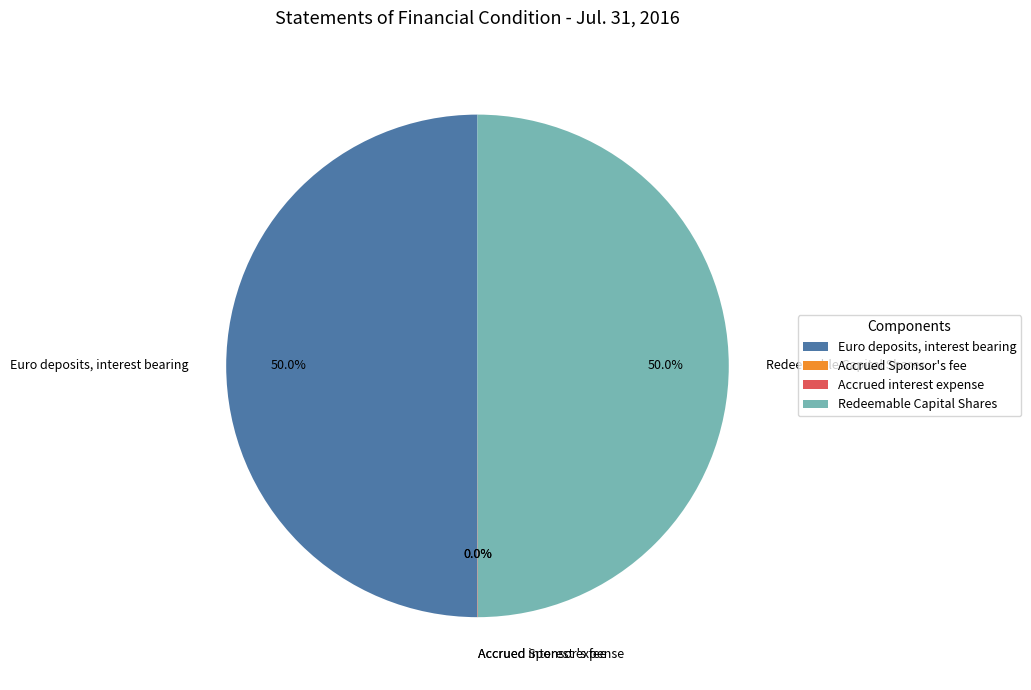

To the nearest percent, what is the difference between the largest and smallest slice percentages?

50%